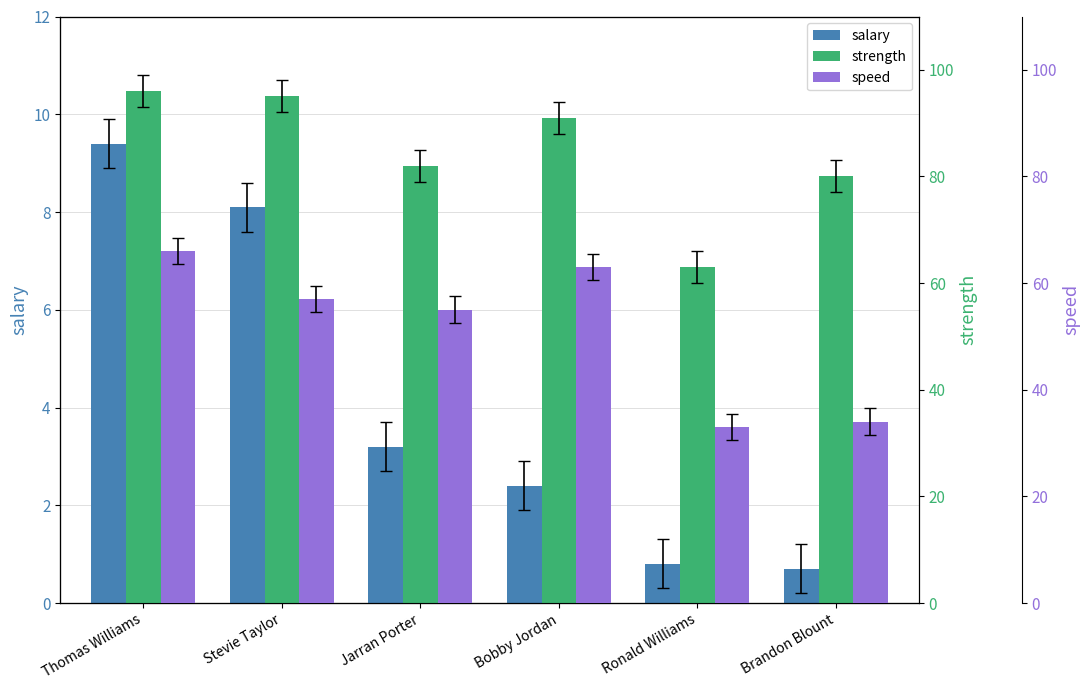

What is the value of the salary bar at the 1st from the left?

9.4